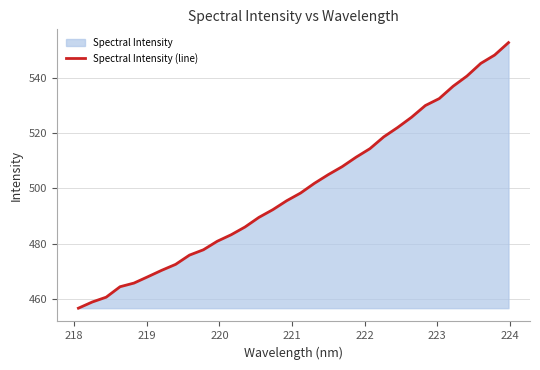

What is the greatest value displayed?

552.9